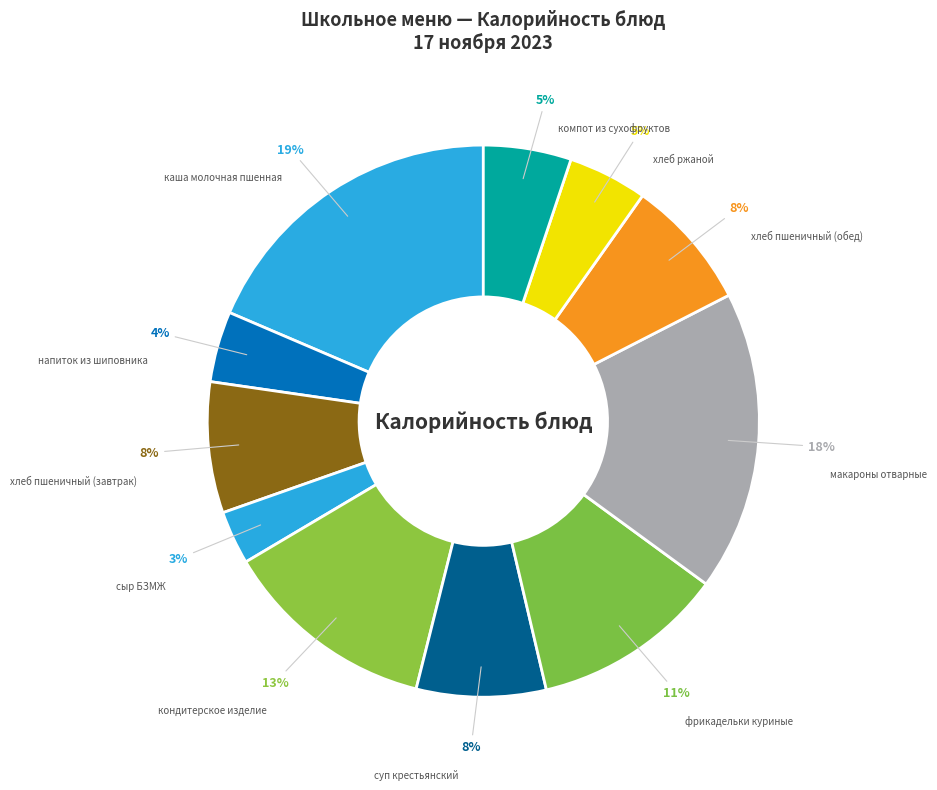

To the nearest percent, what is the combined percentage of компот из сухофруктов and хлеб пшеничный (завтрак)?

13%